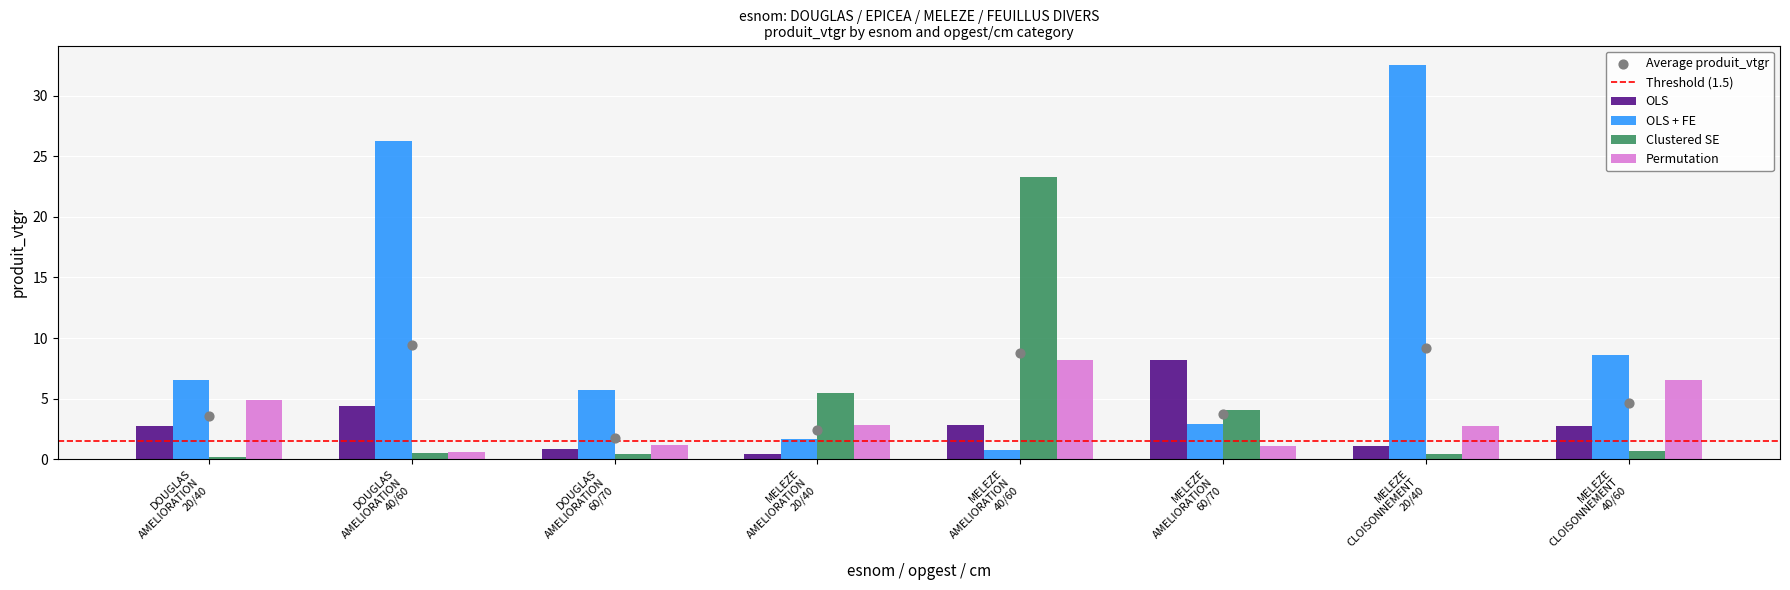

Which series has the largest total across all categories?

OLS + FE